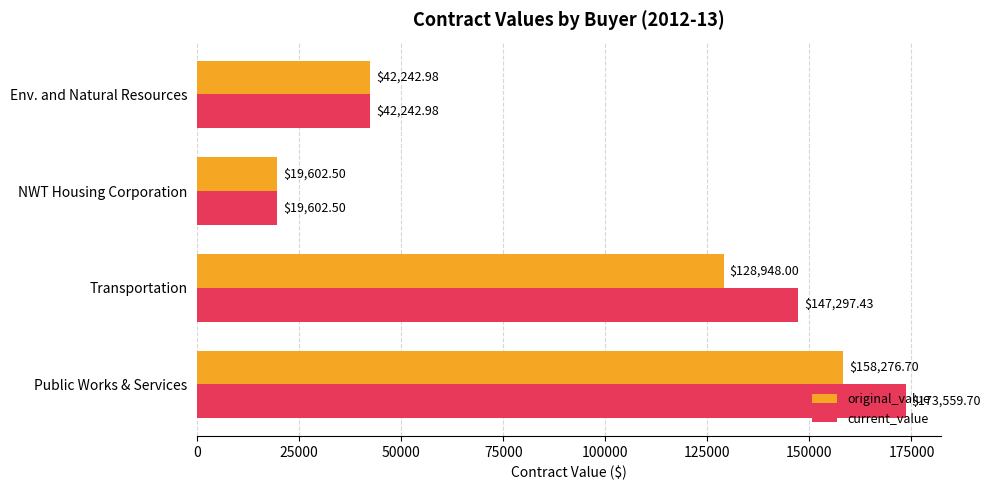

At which label is current_value closest to 96581?

Transportation